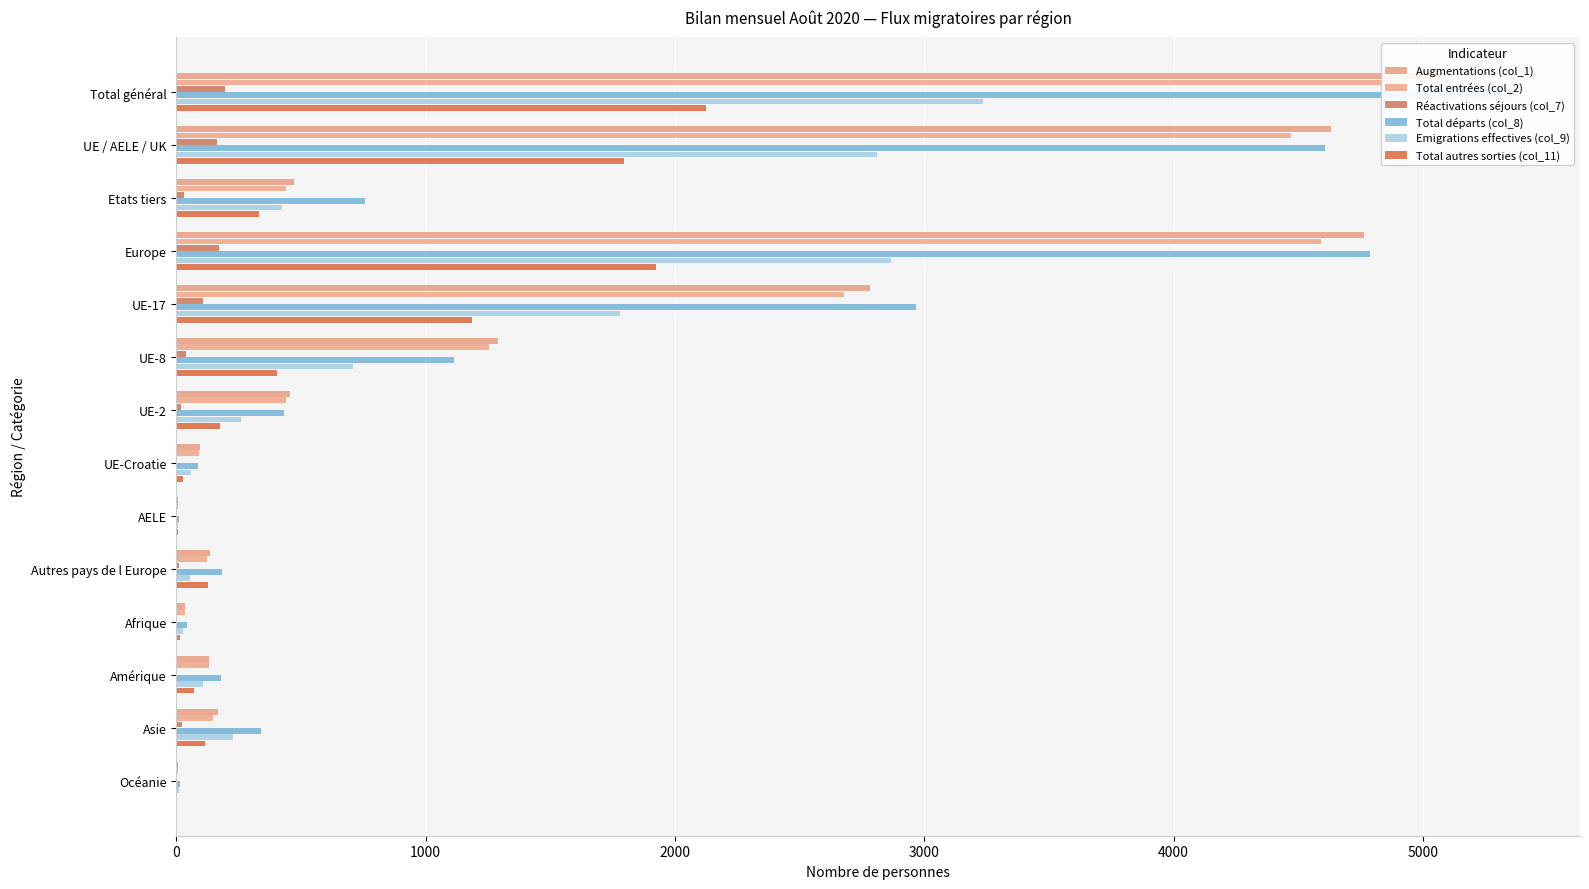

Is the value of Réactivations séjours (col_7) at UE-2 greater than the value of Total autres sorties (col_11) at UE-2?

No